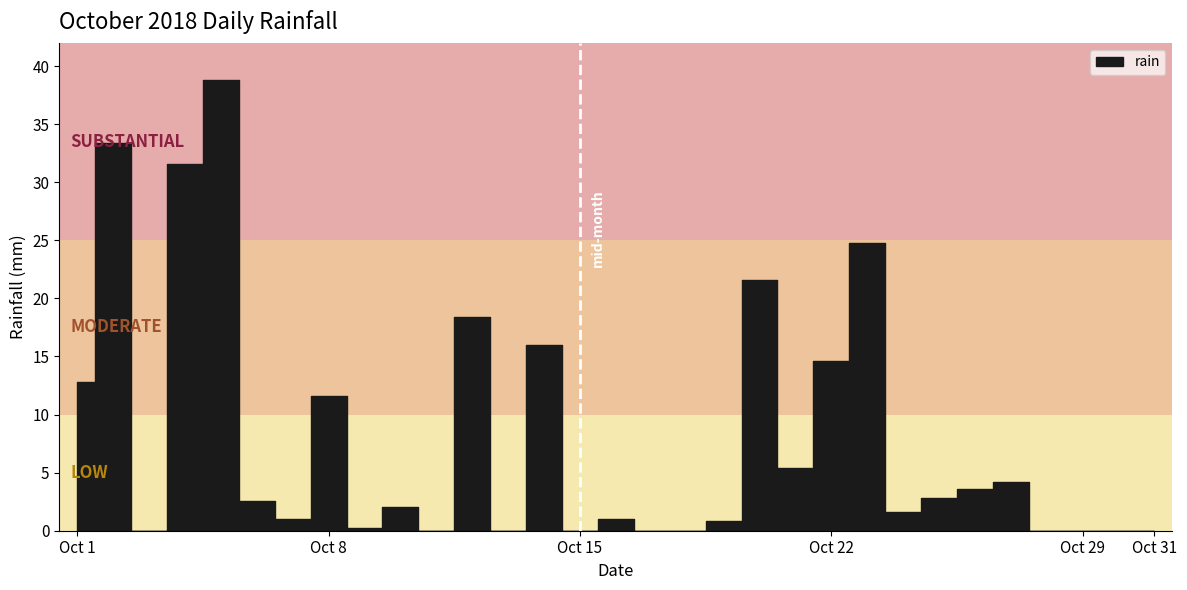

Where does the data first go above 2?

Oct 1